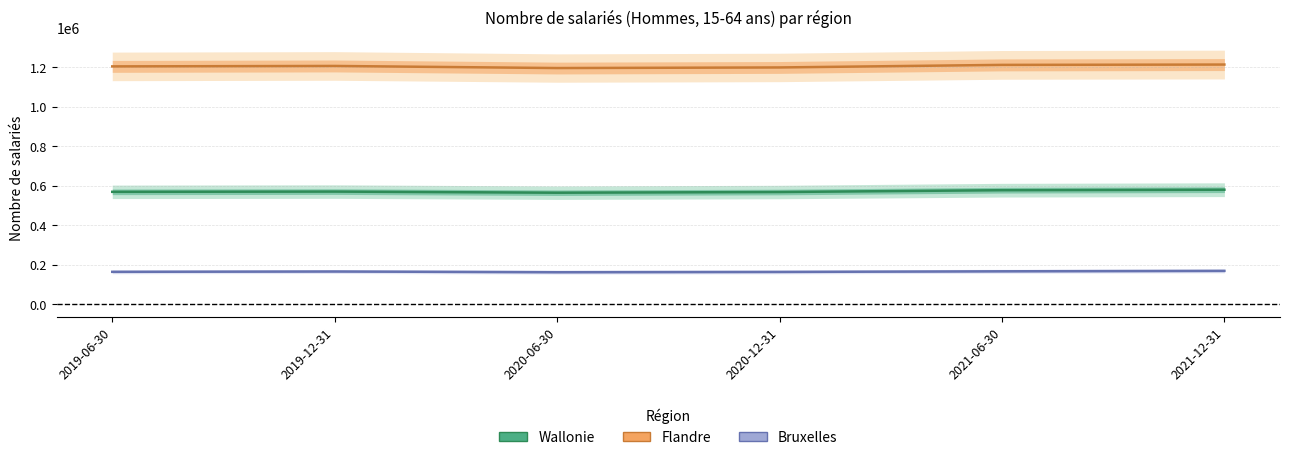

Rank the series by their average value, from lowest to highest.

Bruxelles, Wallonie, Flandre